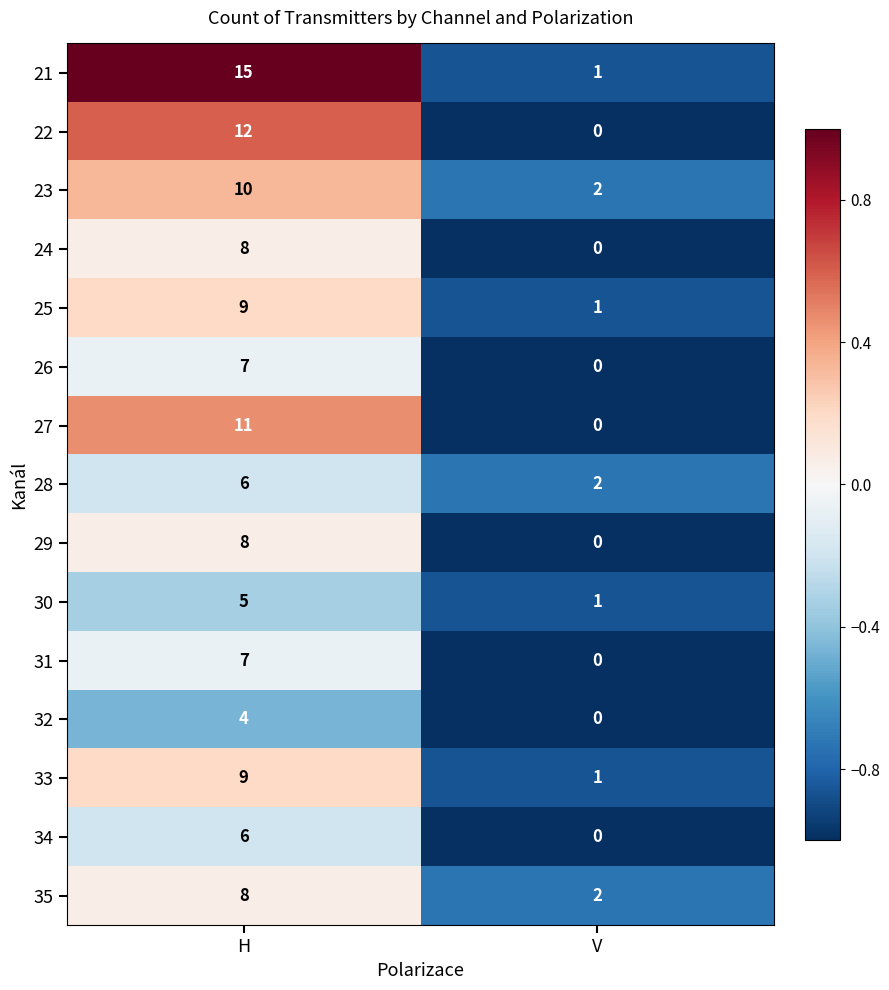

At which category does the chart reach its minimum across all series?

V